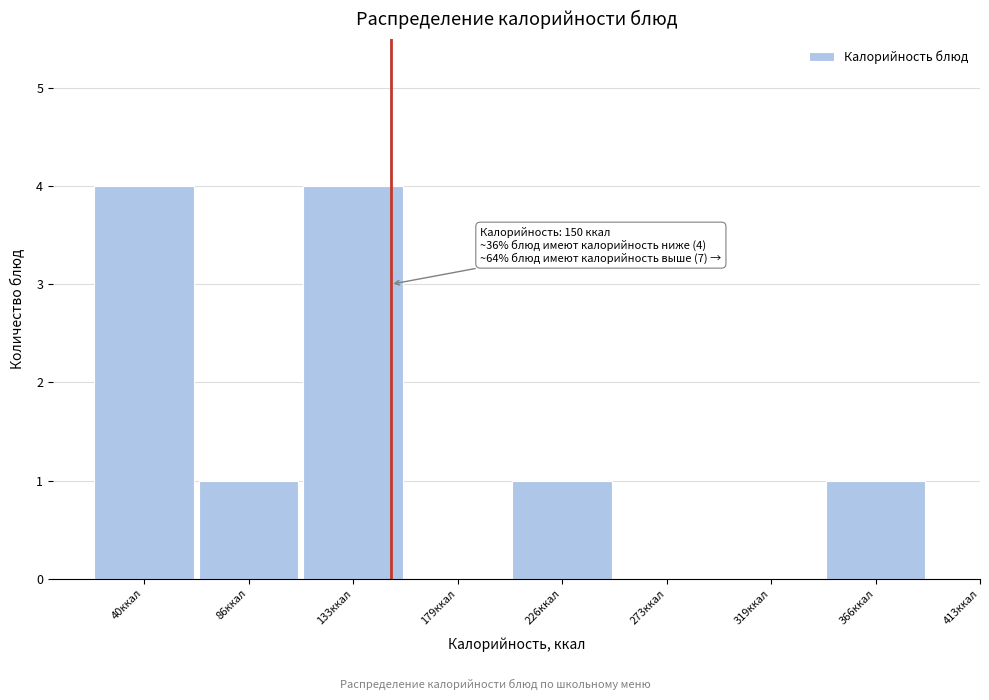

Reading left to right, list all the values displayed in this chart.

40ккал=4	86ккал=1	133ккал=4	179ккал=0	226ккал=1	273ккал=0	319ккал=0	366ккал=1